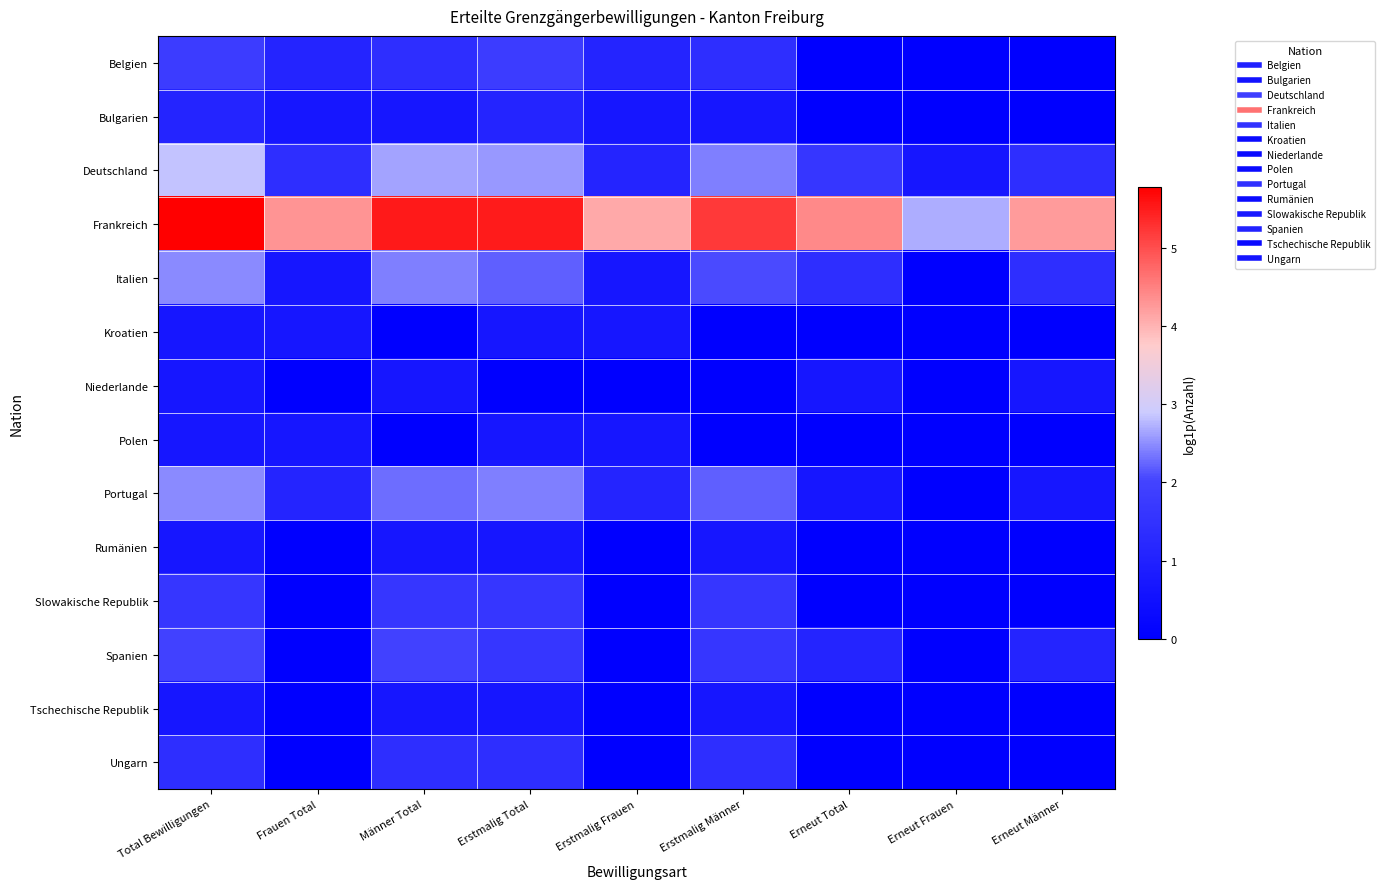

Which has a higher value, Männer Total or Erstmalig Männer?

Männer Total